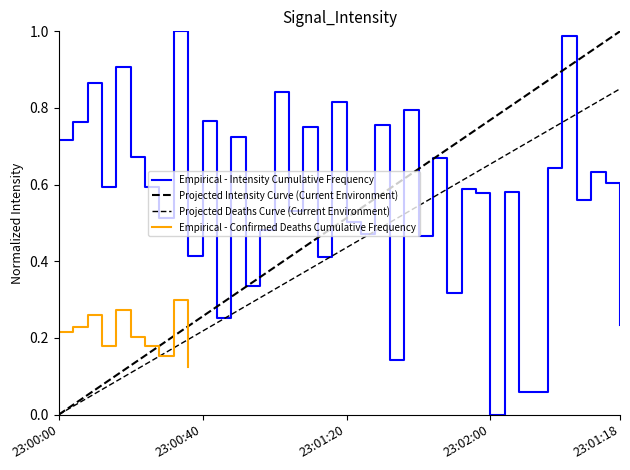

Reading left to right, extract all data points from this chart.

0.7	0.8	0.9	0.6	0.9	0.7	0.6	0.5	1.0	0.4	0.8	0.3	0.7	0.3	0.5	0.8	0.5	0.8	0.4	0.8	0.5	0.5	0.8	0.1	0.8	0.5	0.7	0.3	0.6	0.6	0.0	0.6	0.1	0.1	0.6	1.0	0.6	0.6	0.6	0.2